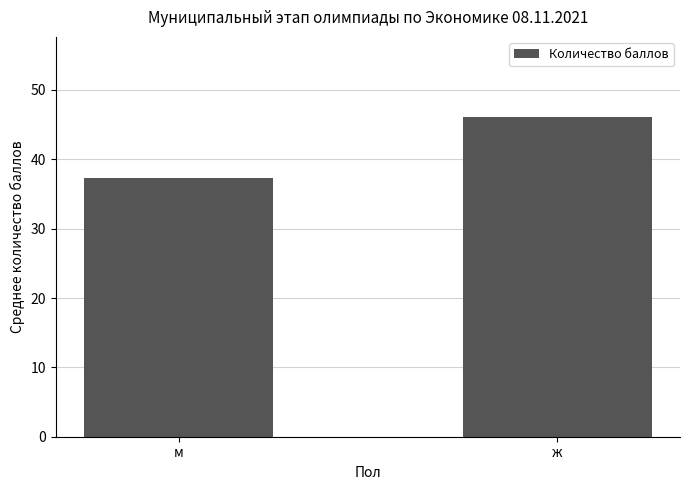

Count the number of data series in this chart.

1